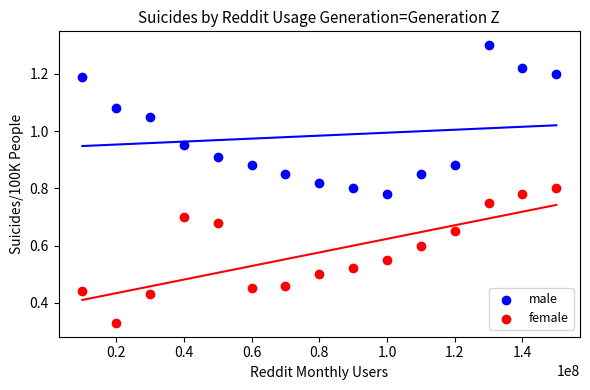

Which series reaches the minimum Y coordinate?

female